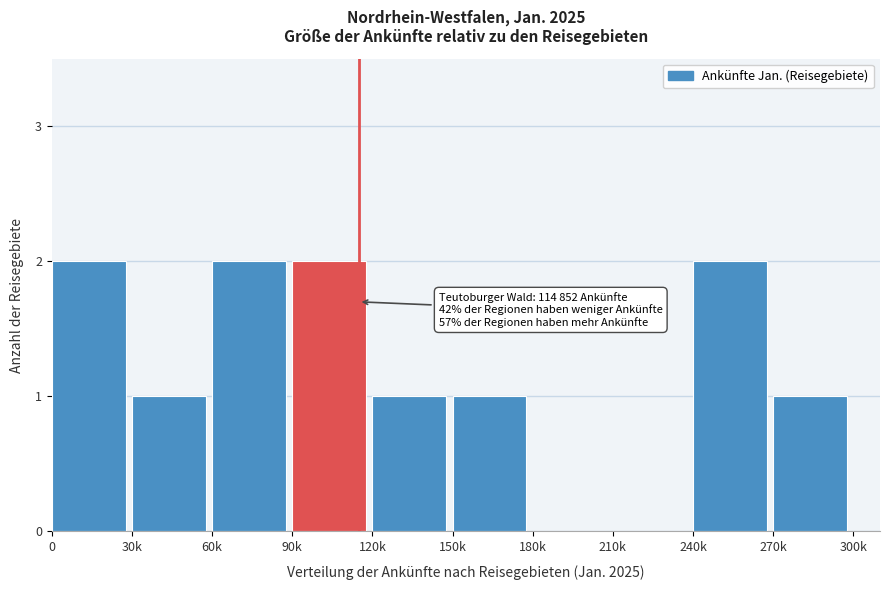

Reading right to left, transcribe all the data shown in this chart.

270k=1	240k=2	210k=0	180k=0	150k=1	120k=1	90k=2	60k=2	30k=1	0=2